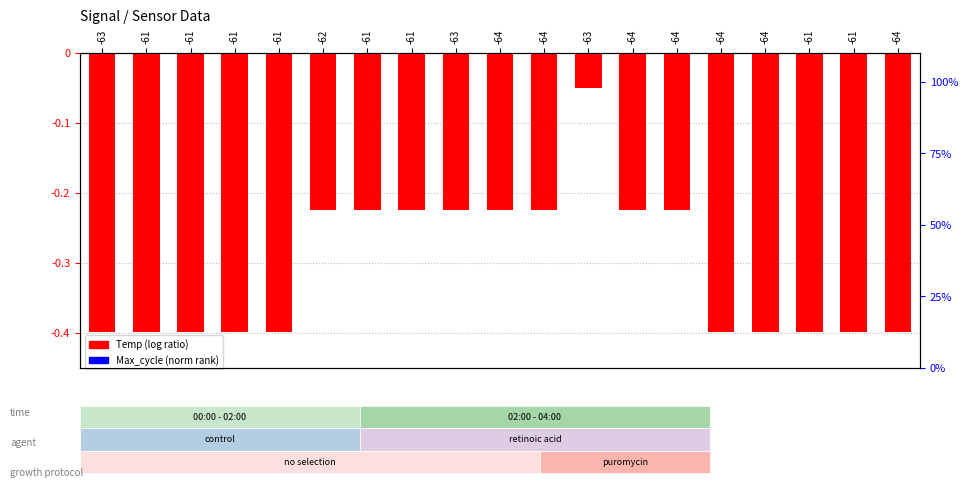

What is the difference between the maximum and minimum values in the Max_cycle (norm) series?

1.8